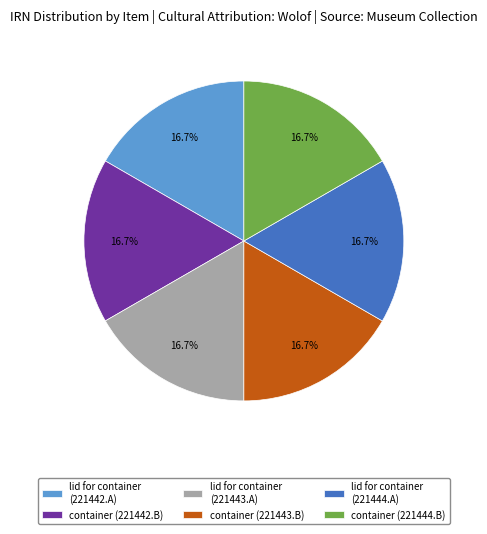

To the nearest percent, what percentage of the pie is container (221442.B)?

17%